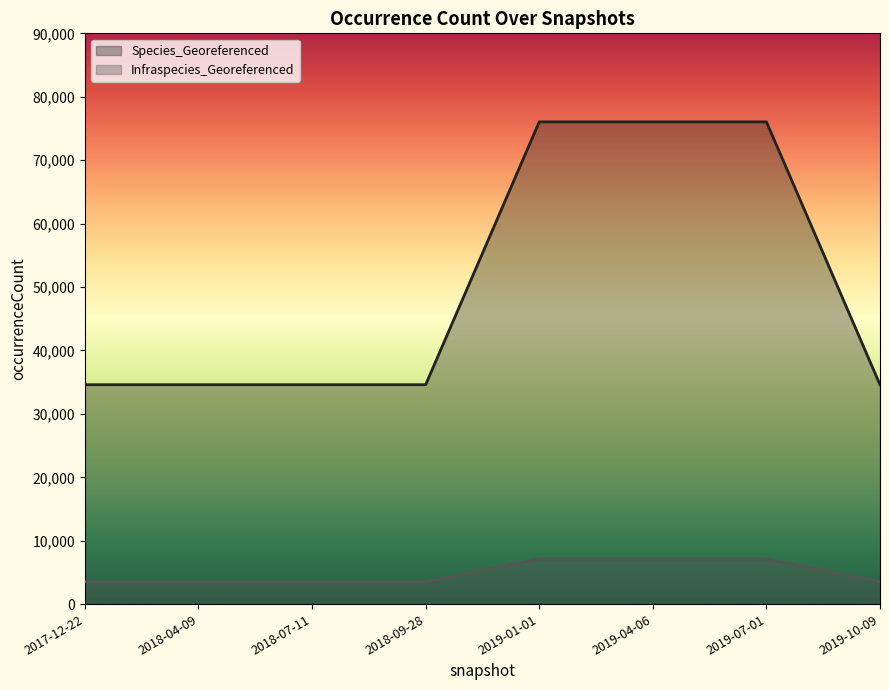

Which series has the largest range (max minus min)?

Species_Georeferenced